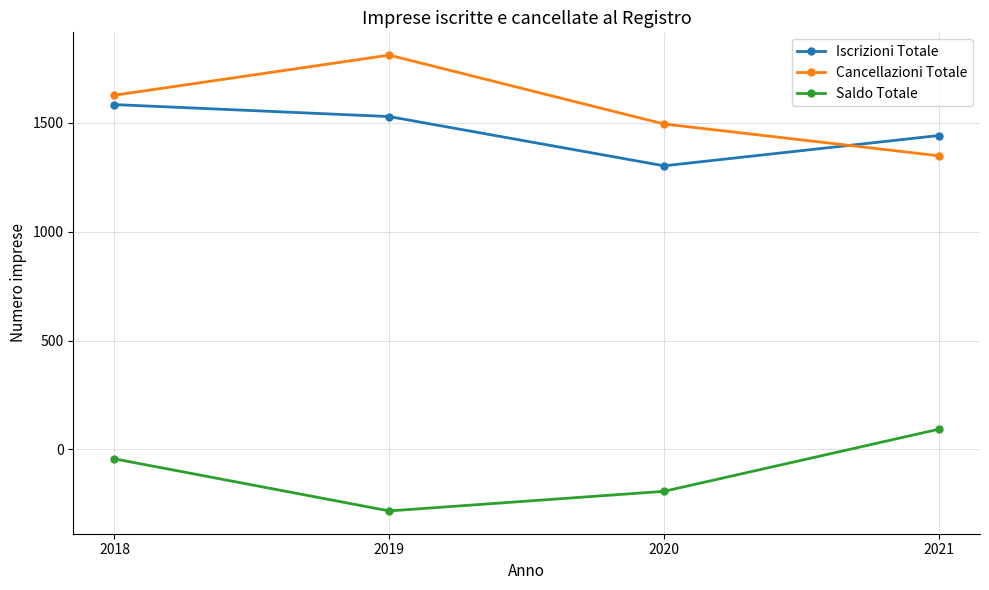

How many values in the Saldo Totale series are below -43?

2